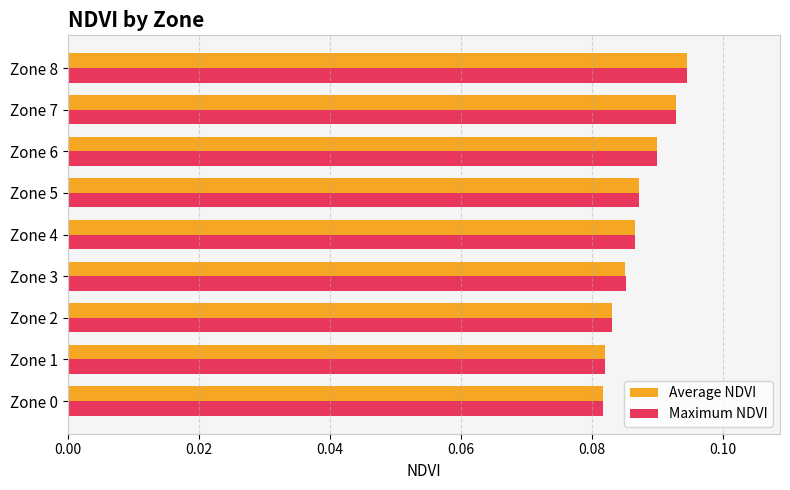

Is the value of Maximum NDVI at Zone 7 greater than the value of Average NDVI at Zone 1?

Yes